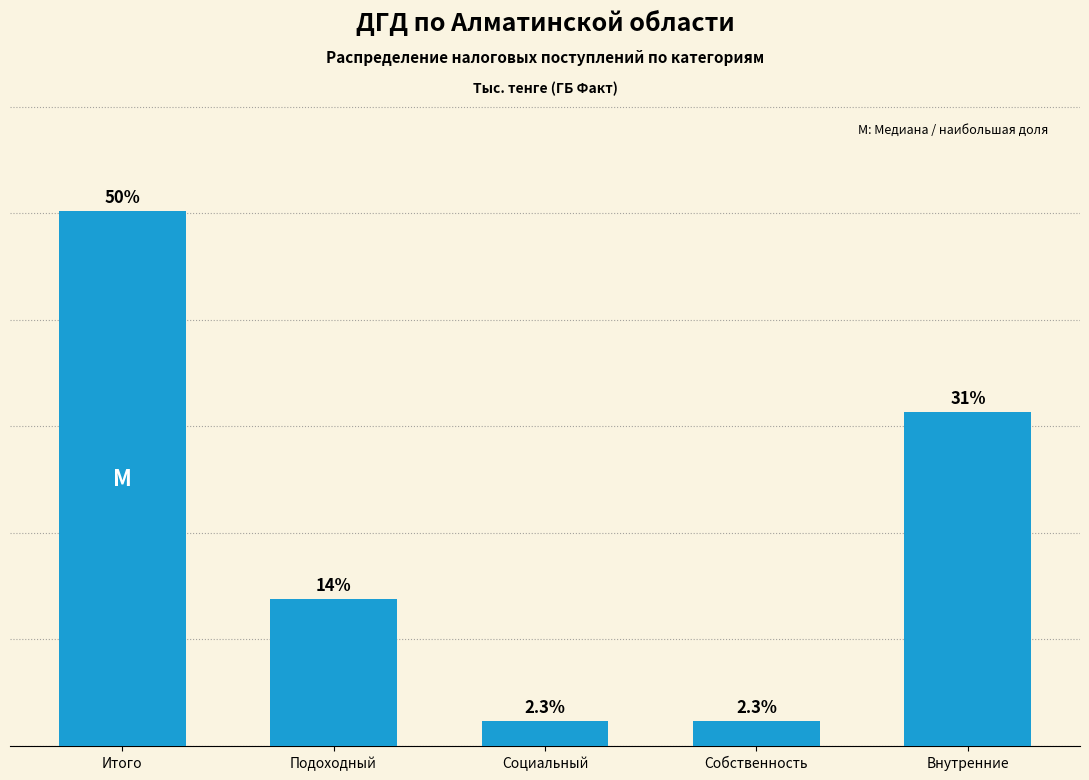

At which category does the chart reach its peak across all series?

Итого